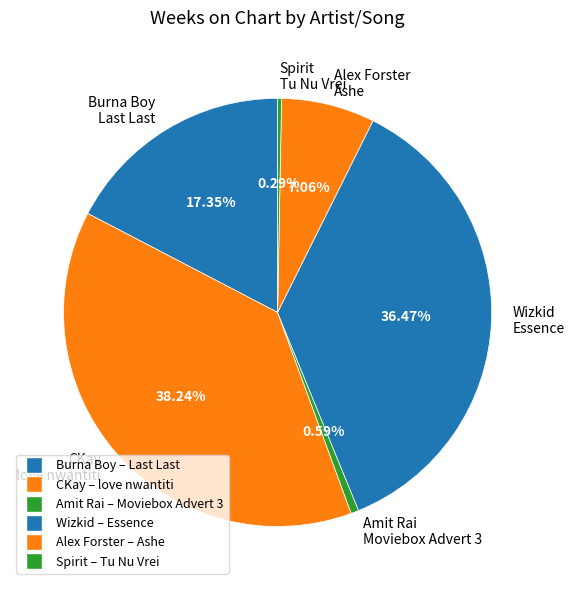

Count the number of slices in the pie.

6